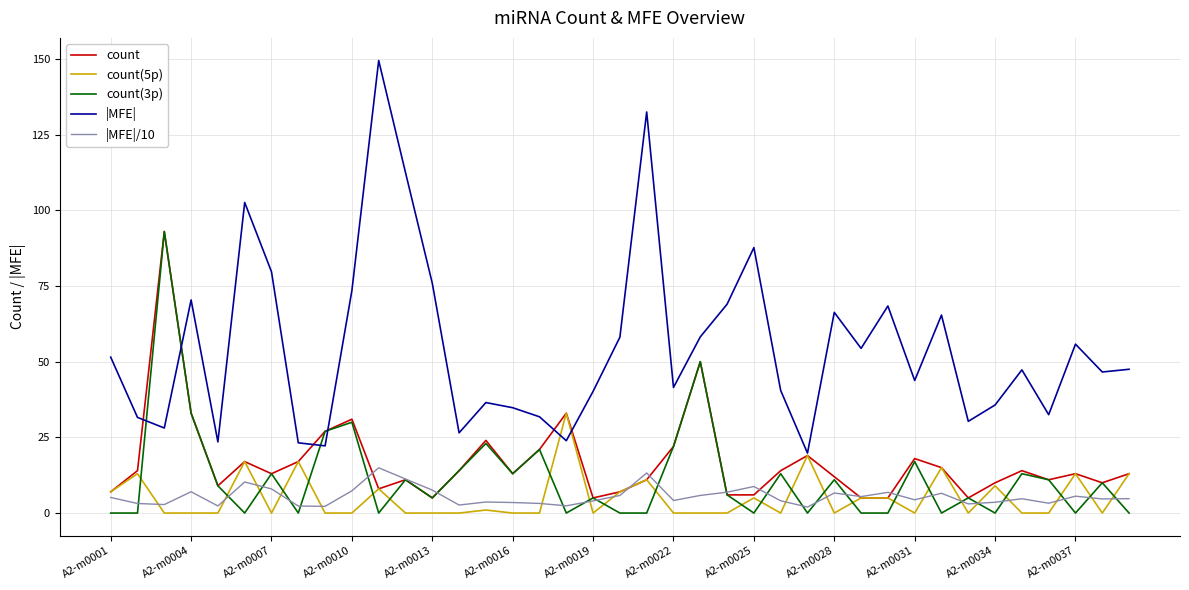

Is this an area chart (filled region under the line)?

No